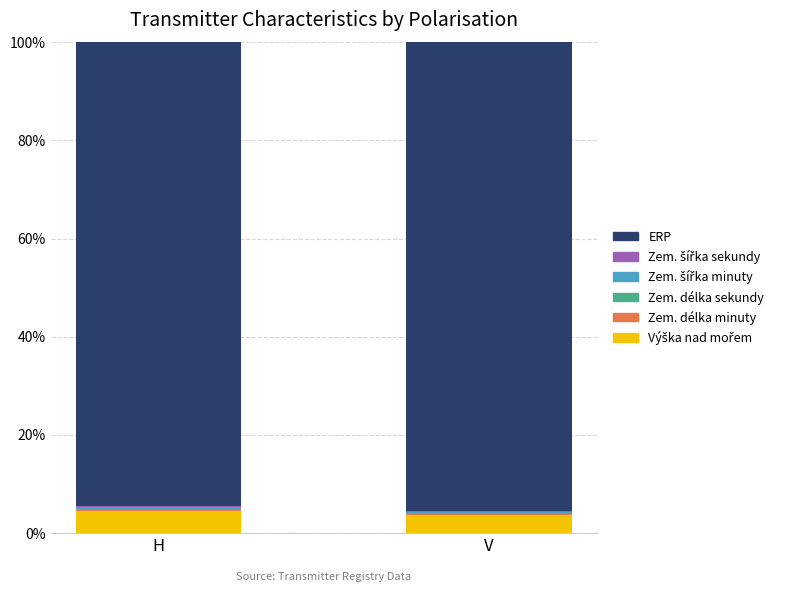

Rank the categories by Výška nad mořem value from lowest to highest.

V, H